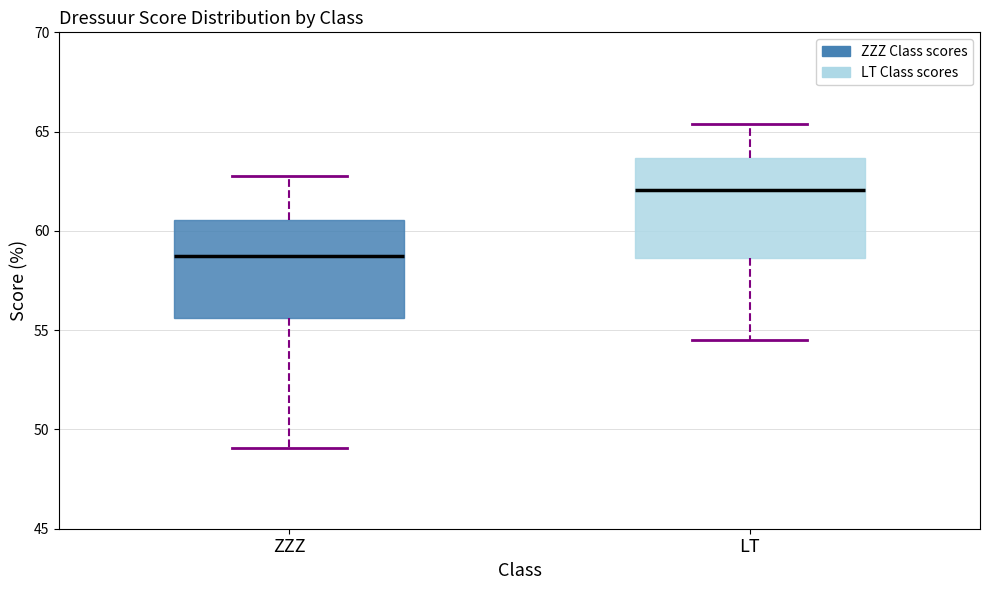

Where does the lower whisker of the box for ZZZ end on the y-axis? The values are not printed on the chart, so give them approximately, as read against the axis.

49.0